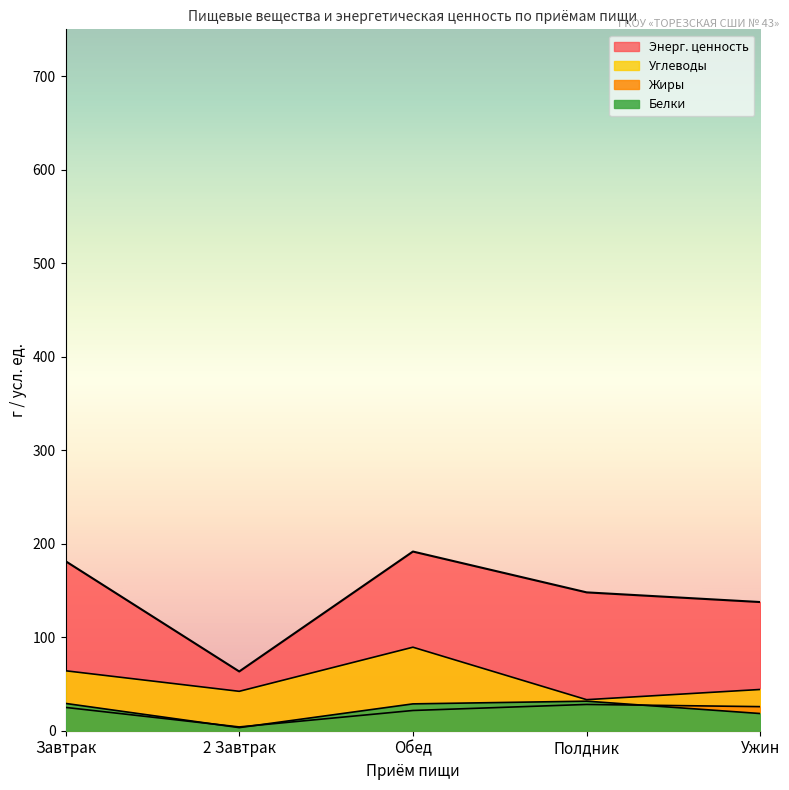

What is the value of the Углеводы point at the 2nd from the left?

42.1